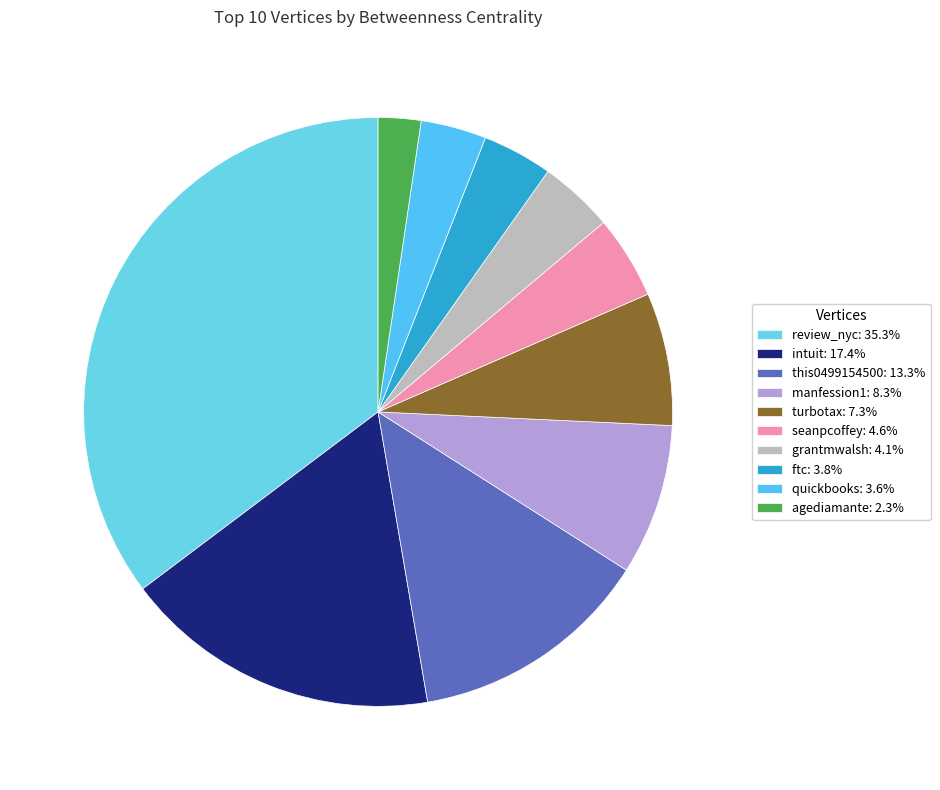

Between turbotax and grantmwalsh, which is larger?

turbotax